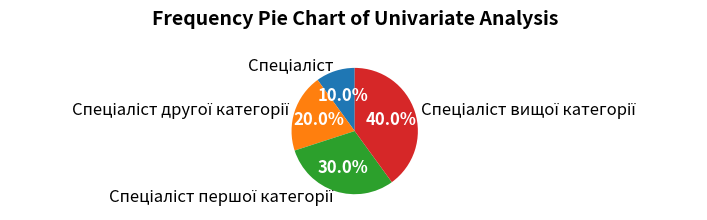

Is there any slice that represents more than half of the pie?

No